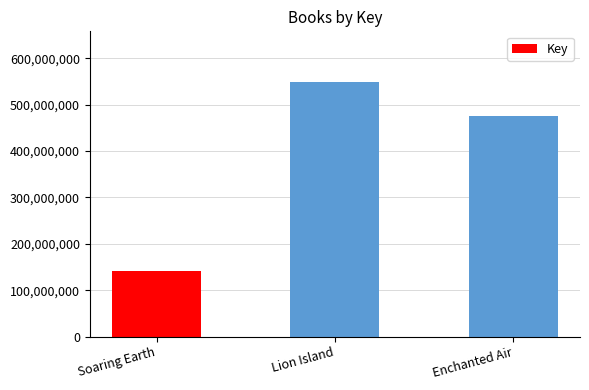

How many series are shown in this chart?

1